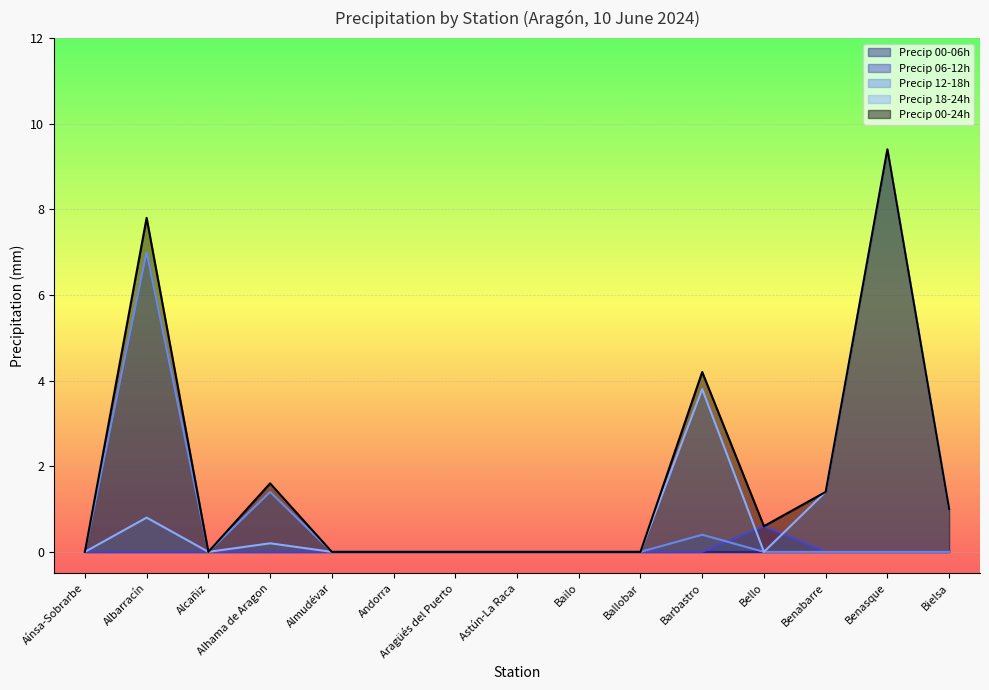

The Precip 00-24h series shows 4.2 at Andorra. True or false?

False